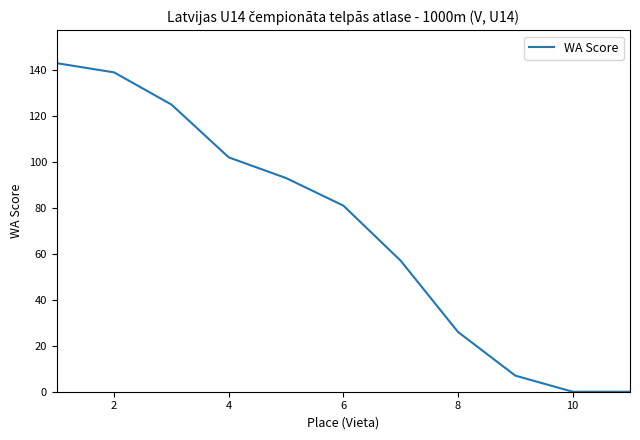

What is the greatest value displayed?

143